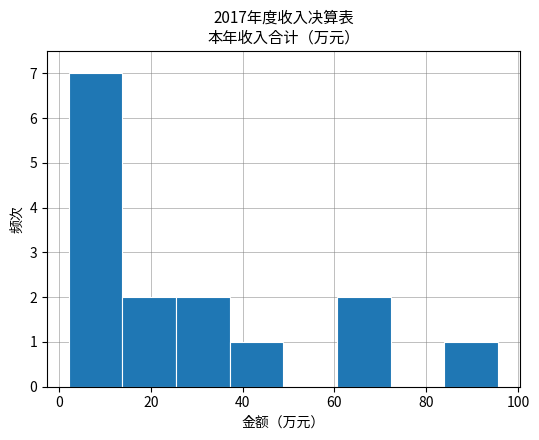

Reading left to right, transcribe this chart: for each bar, give the range it covers on the x-axis and its height. Neither the bar edges nor the heights are printed on the chart, so give them approximately, as read against the axes.

2 to 14: 7
14 to 26: 2
26 to 38: 2
38 to 48: 1
48 to 60: 0
60 to 72: 2
72 to 84: 0
84 to 96: 1